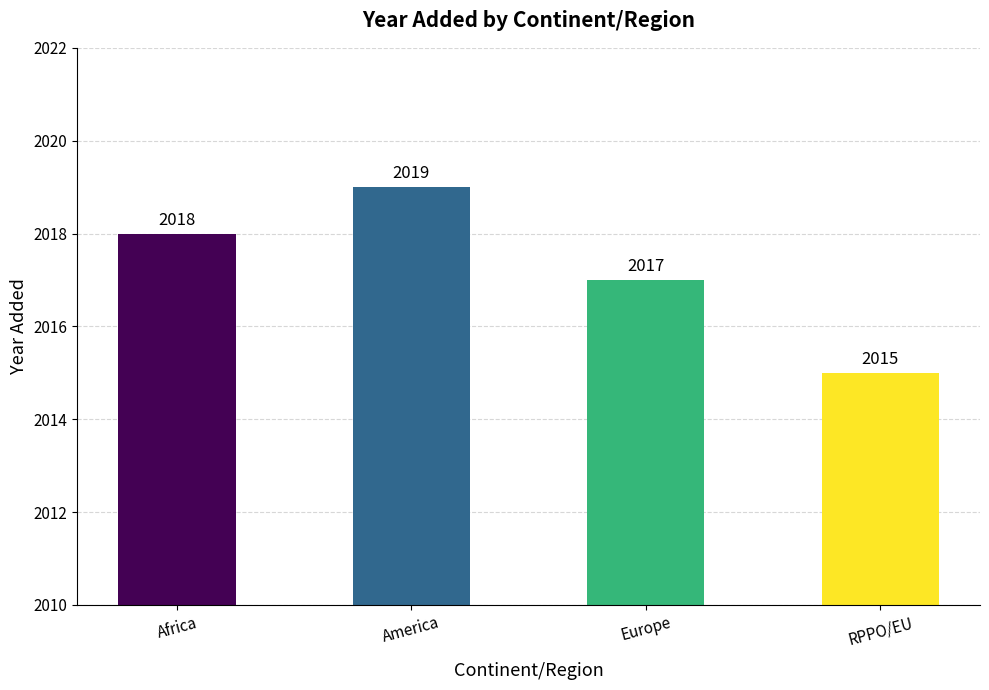

Which label corresponds to the largest value in the chart?

America